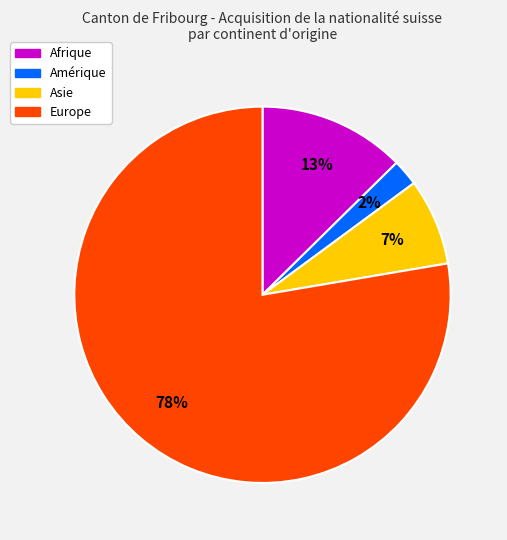

To the nearest percent, what is the average slice percentage?

25%